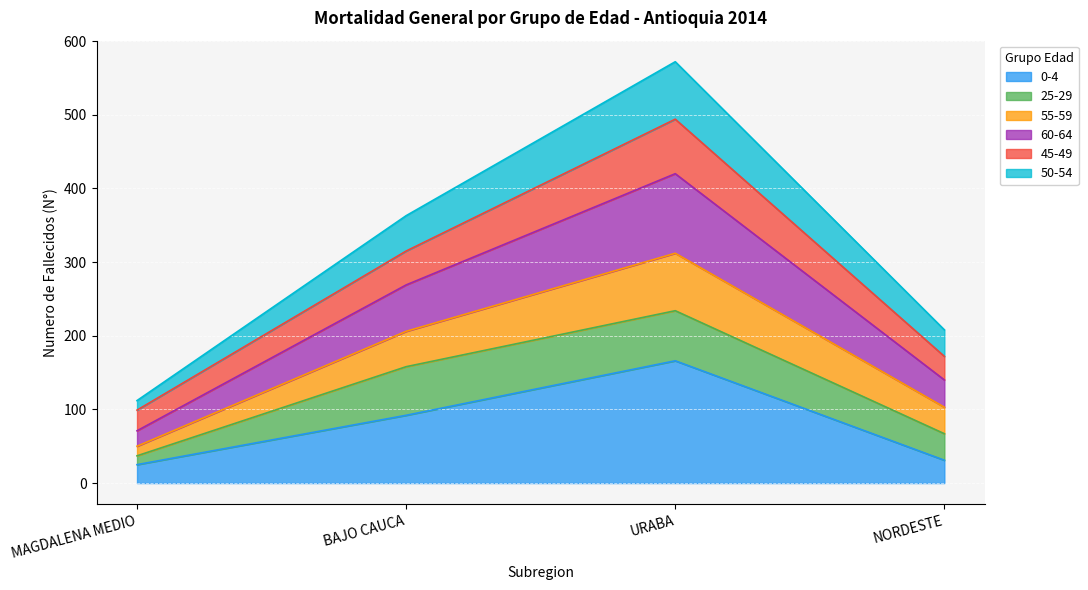

Does the chart display data point markers on the line(s)?

No